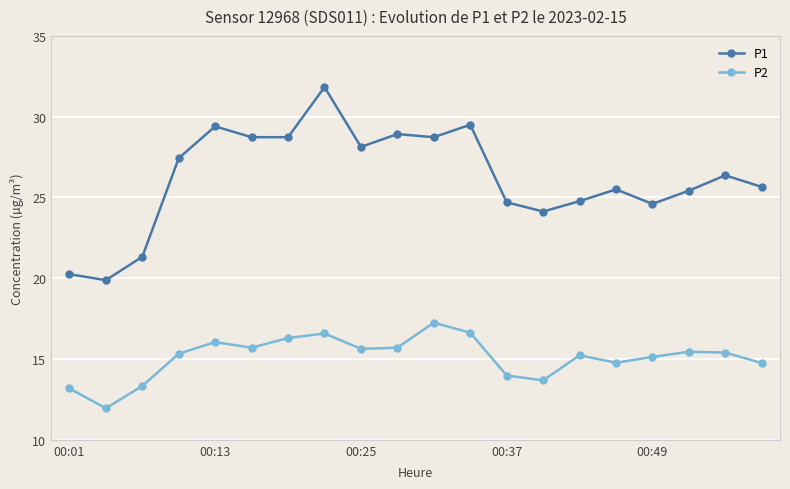

True or false: P2 has more than 2 interior local peaks.

True